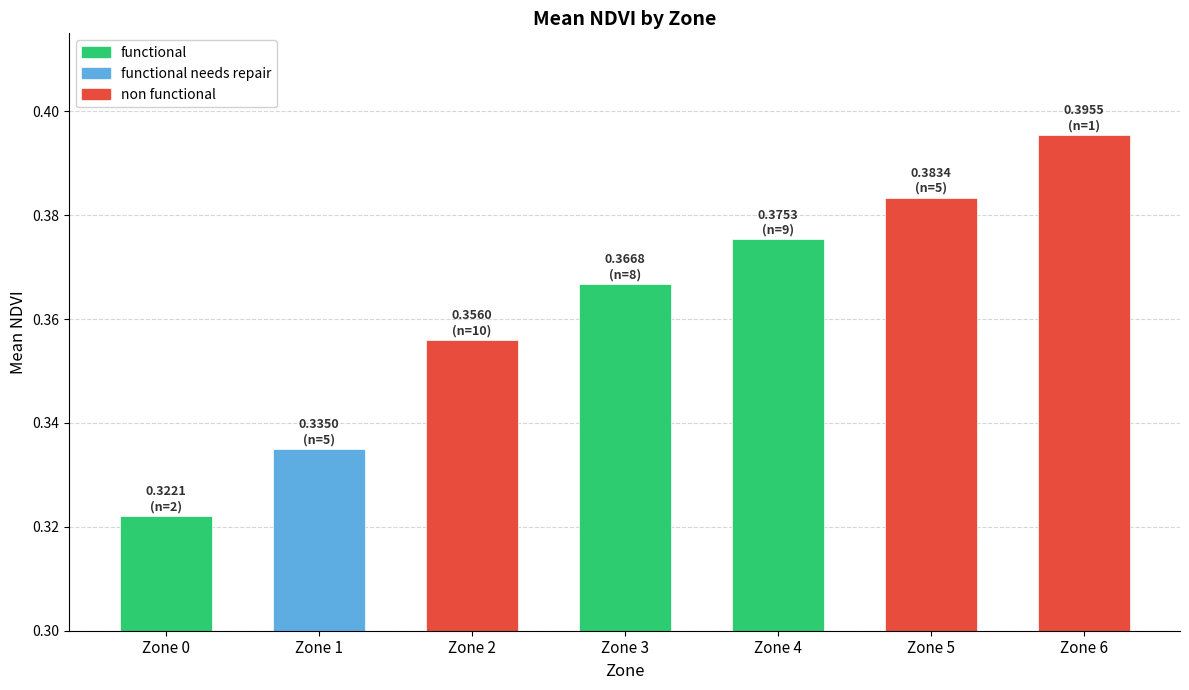

At which category does the chart reach its peak across all series?

Zone 6